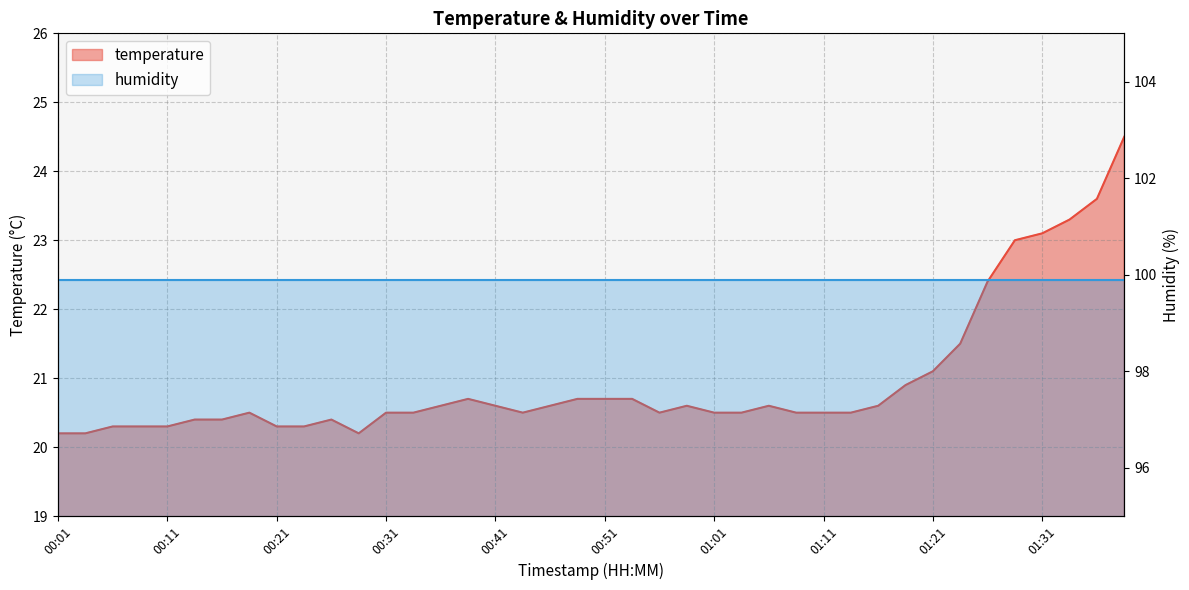

Read the value at 01:11.

20.5